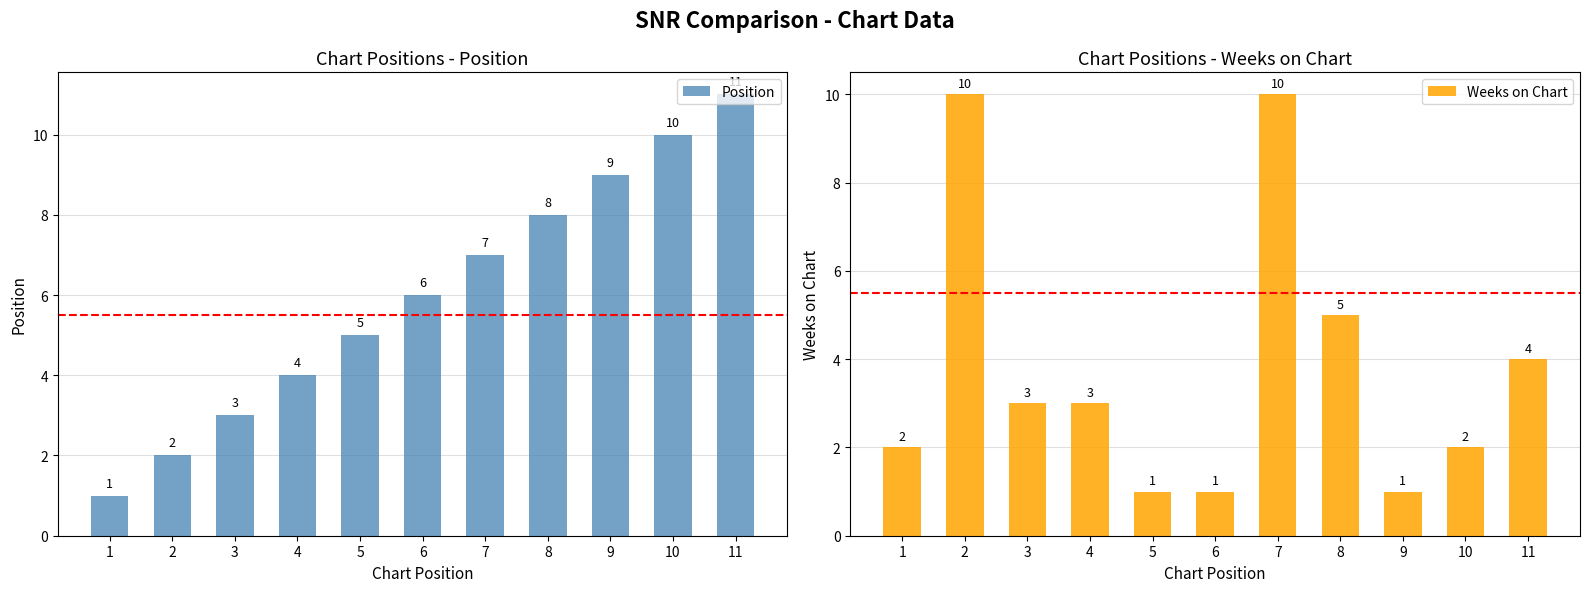

What is the sum of all Weeks on Chart values?

42